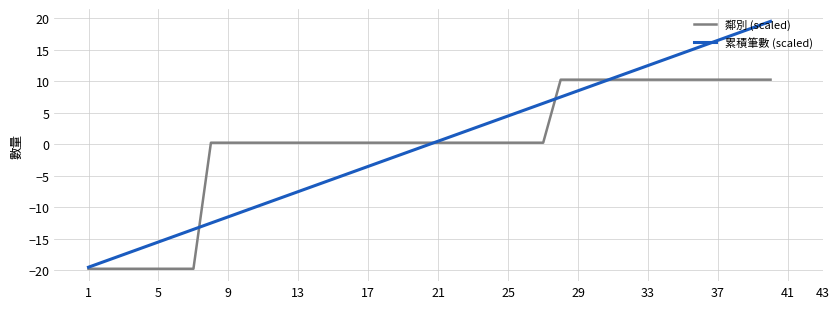

True or false: 鄰別 (scaled) and 累積筆數 (scaled) intersect in this chart.

True